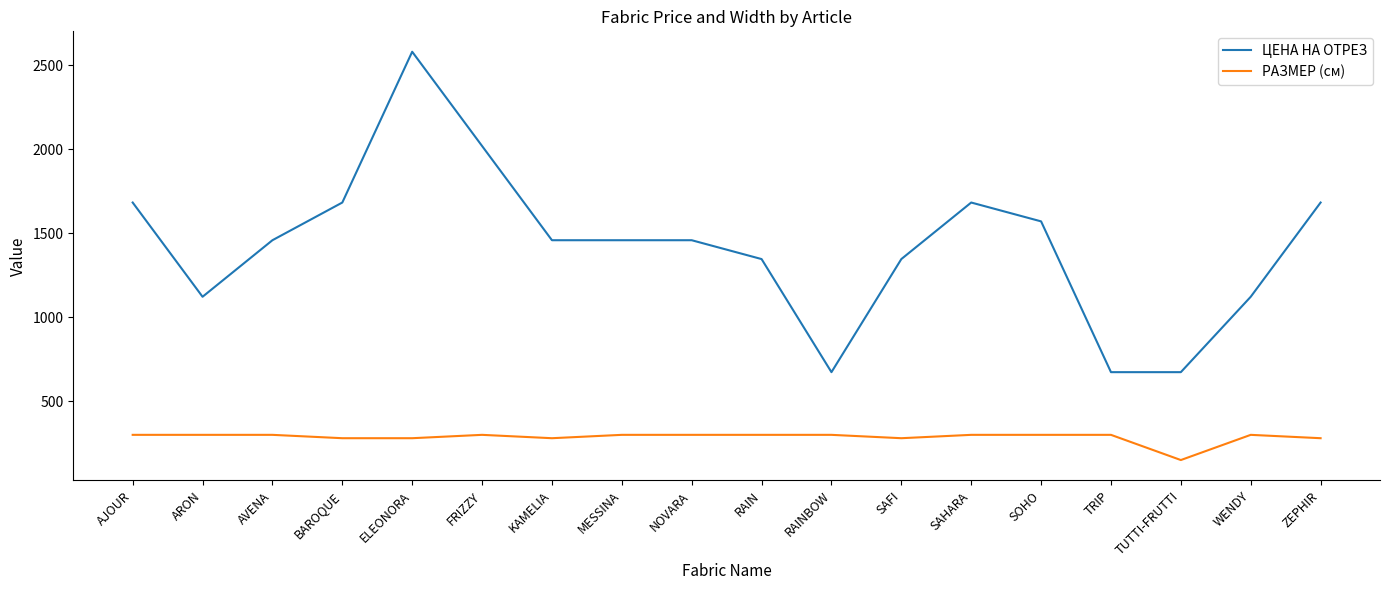

Where does the ЦЕНА НА ОТРЕЗ series first go above 1458?

AJOUR